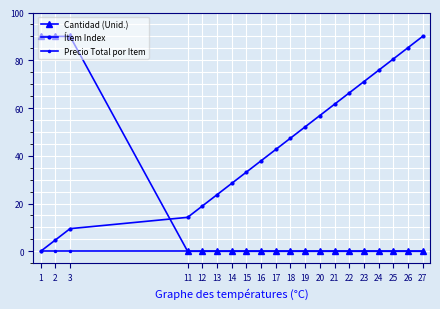

How many lines are shown in the chart?

3